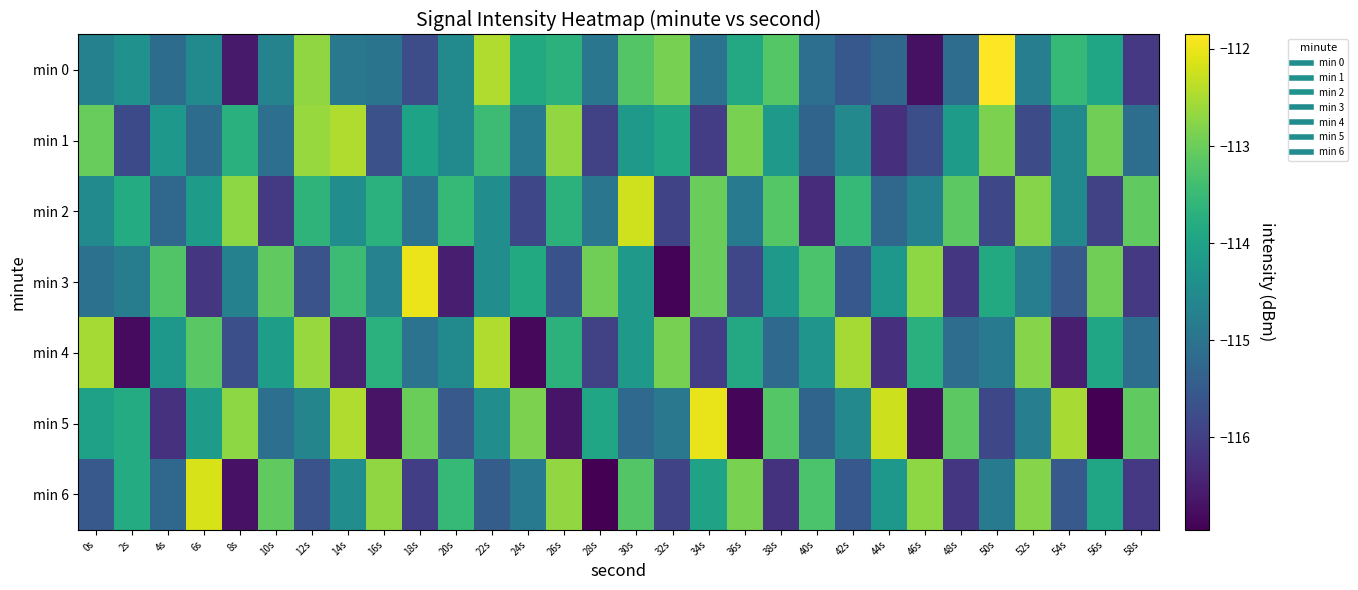

What is the total value across all series at 52s?

-798.5